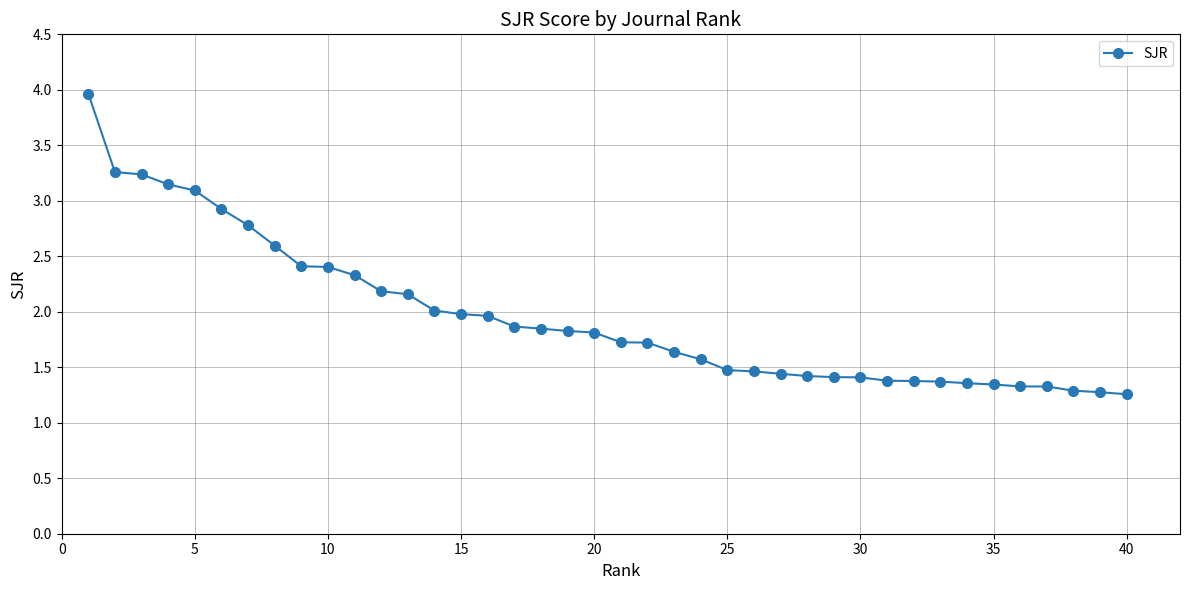

What is the value of the 32nd point from the left?

1.4